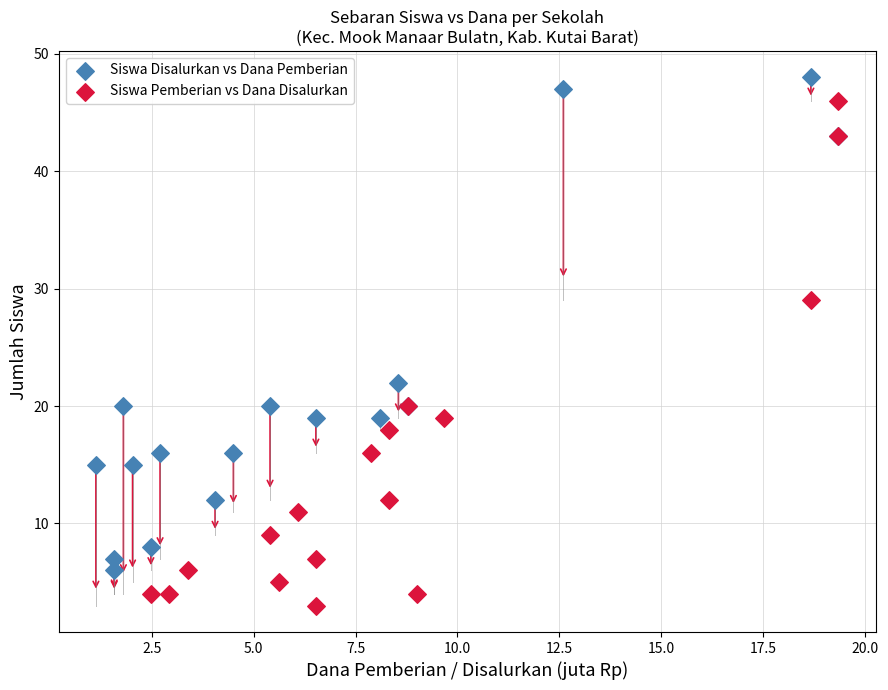

Which series reaches the minimum Y coordinate?

Siswa Pemberian vs Dana Disalurkan